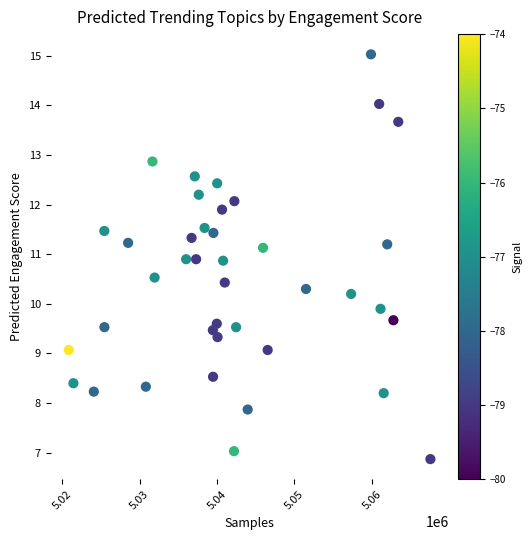

What is the range of X values (max minus min)?

46708.0